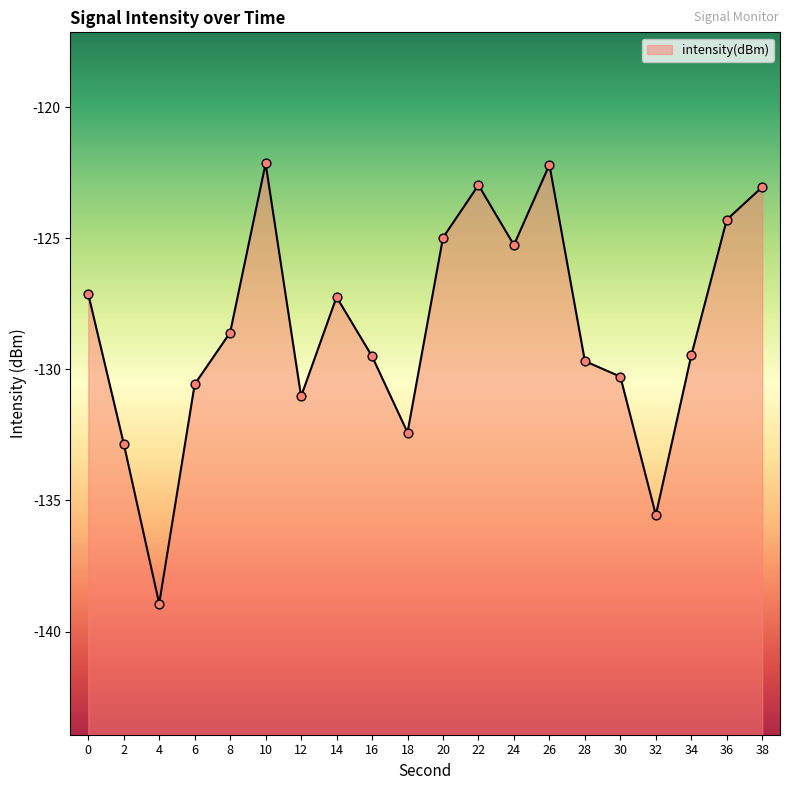

Between 22 and 8, which is larger?

22